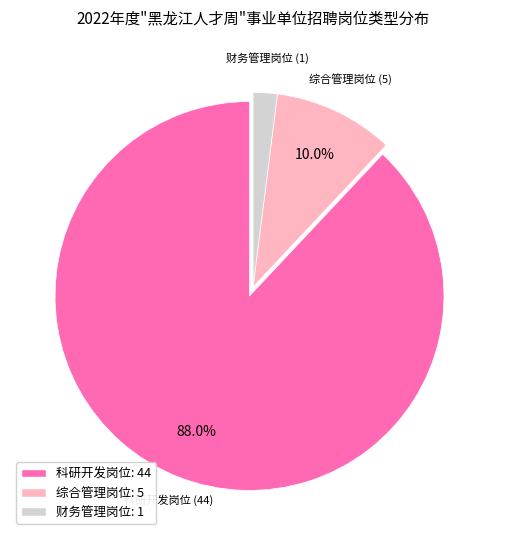

To the nearest percent, what portion does 财务管理岗位 represent?

2%